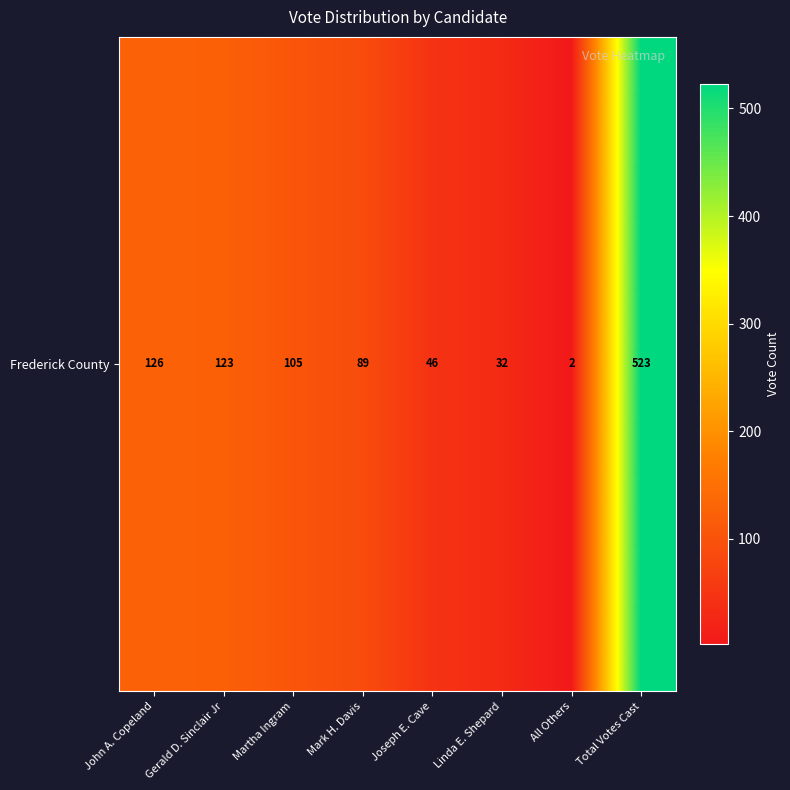

What is the maximum value shown in the chart?

523